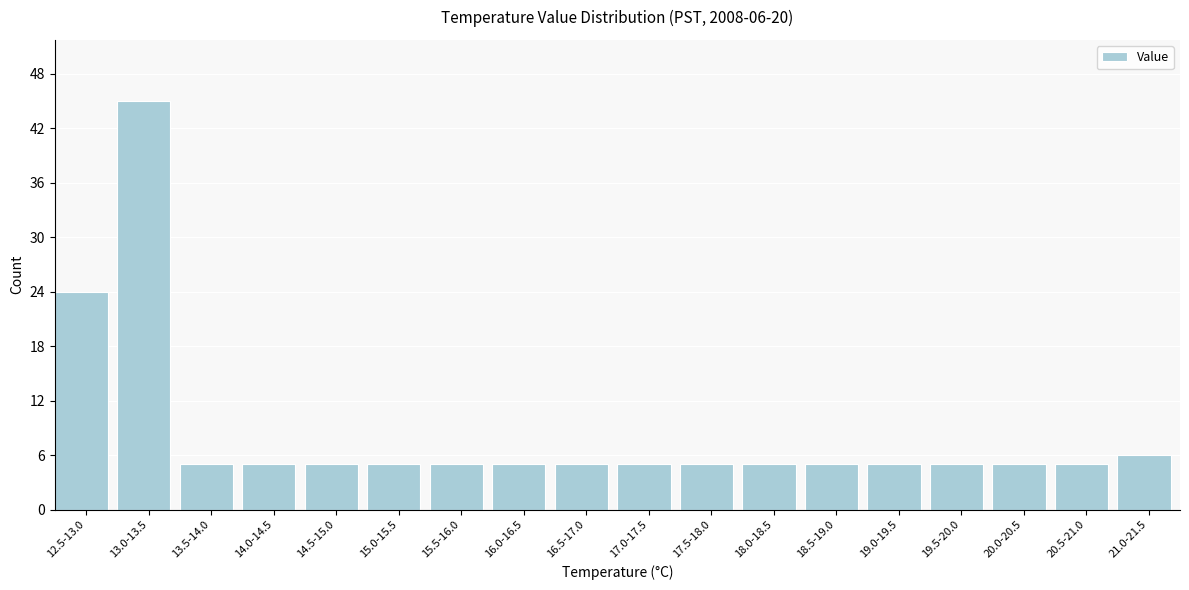

Reading left to right, list all the values displayed in this chart.

12.5-13.0=24	13.0-13.5=45	13.5-14.0=5	14.0-14.5=5	14.5-15.0=5	15.0-15.5=5	15.5-16.0=5	16.0-16.5=5	16.5-17.0=5	17.0-17.5=5	17.5-18.0=5	18.0-18.5=5	18.5-19.0=5	19.0-19.5=5	19.5-20.0=5	20.0-20.5=5	20.5-21.0=5	21.0-21.5=6